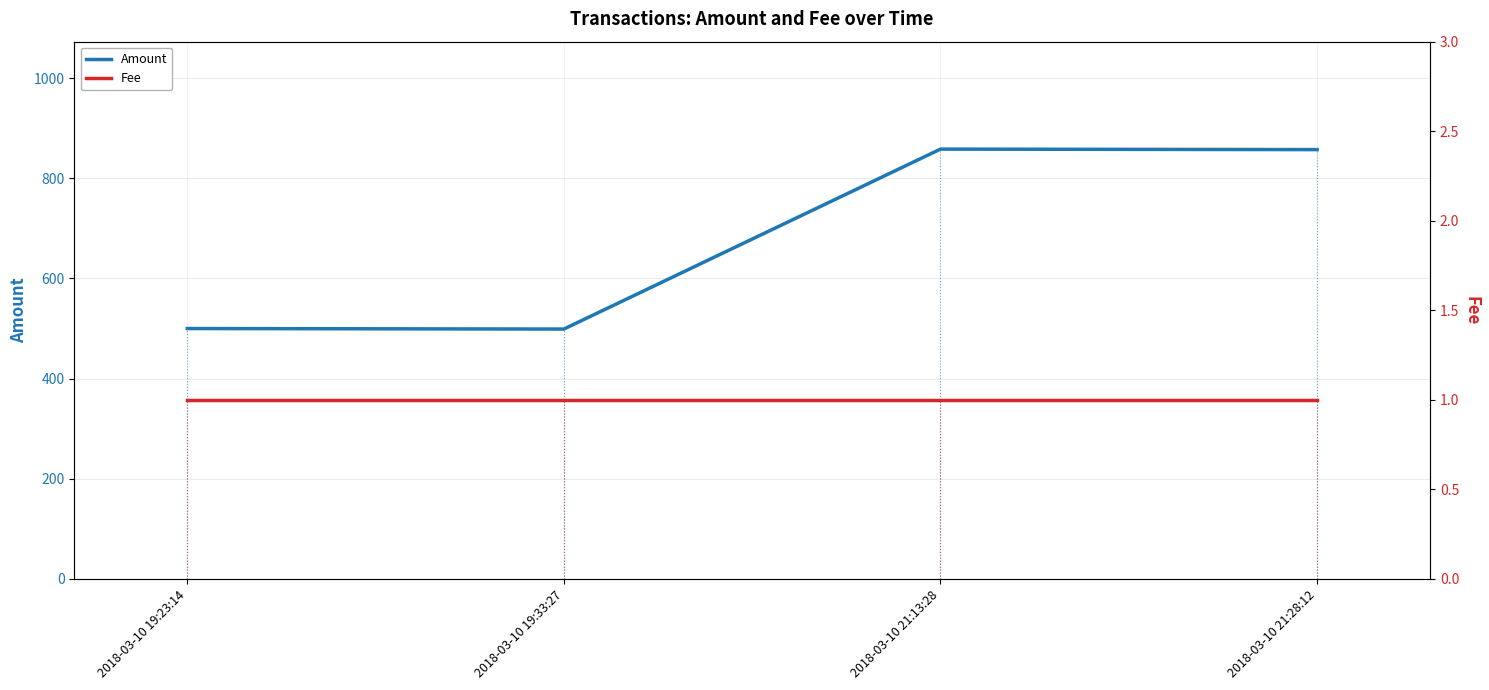

Reading left to right, list all the values displayed in this chart.

Amount: 500.0	499.0	858.4	857.4
Fee: 1.0	1.0	1.0	1.0